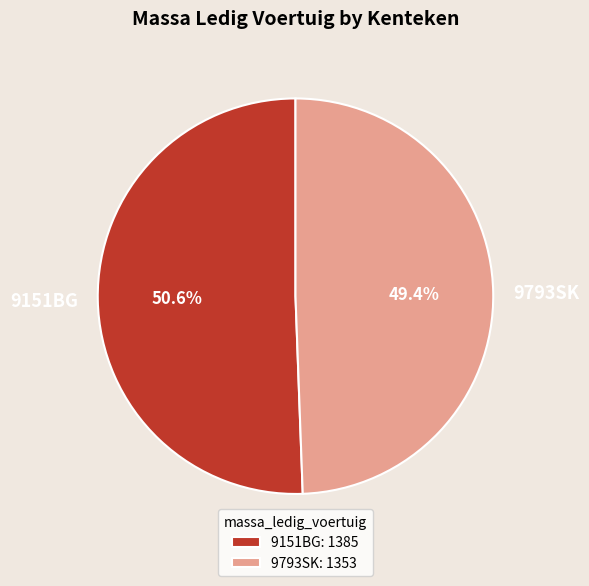

Rank the categories by value from highest to lowest.

9151BG, 9793SK